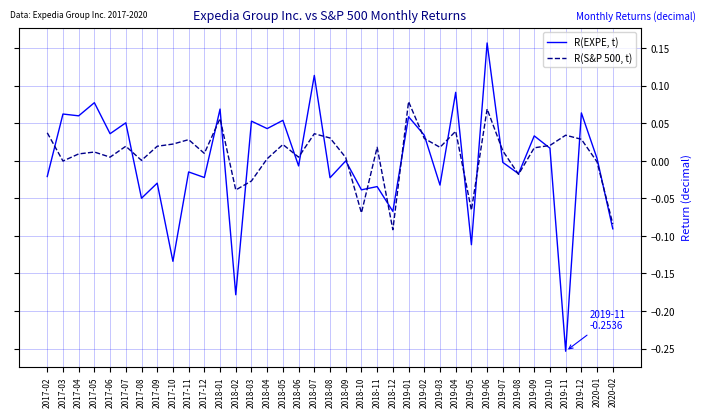

Which series has the widest spread of values?

R(EXPE, t)